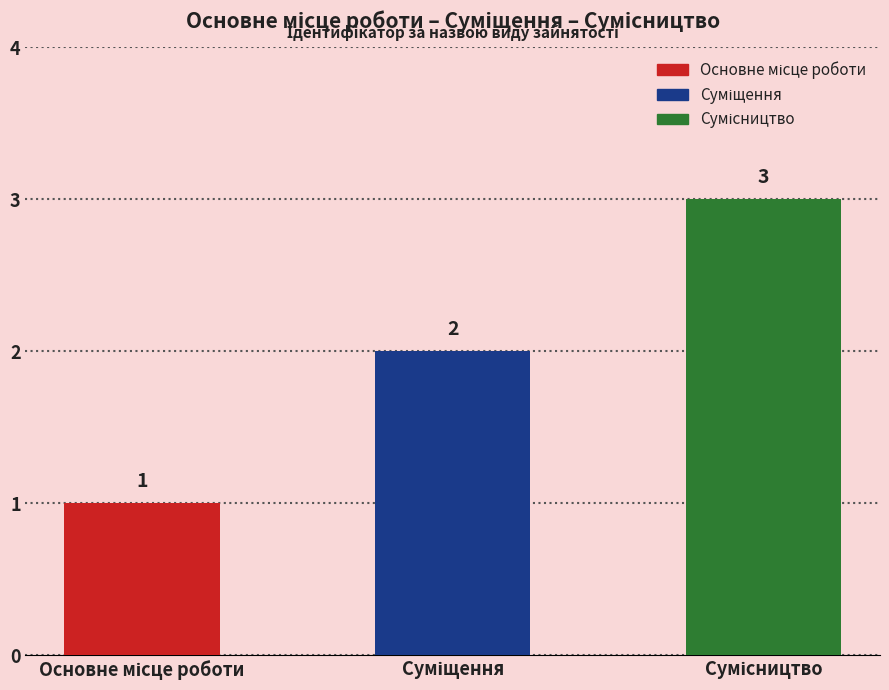

What is the maximum value shown in the chart?

3